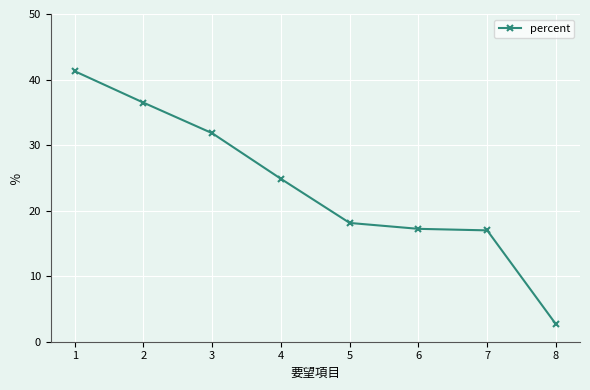

What is the change in value from 2 to 3?

-4.7